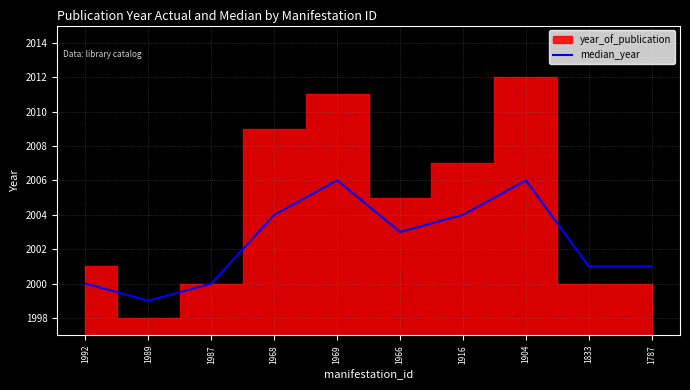

The value of median_year at 1969 is 2006. True or false?

True